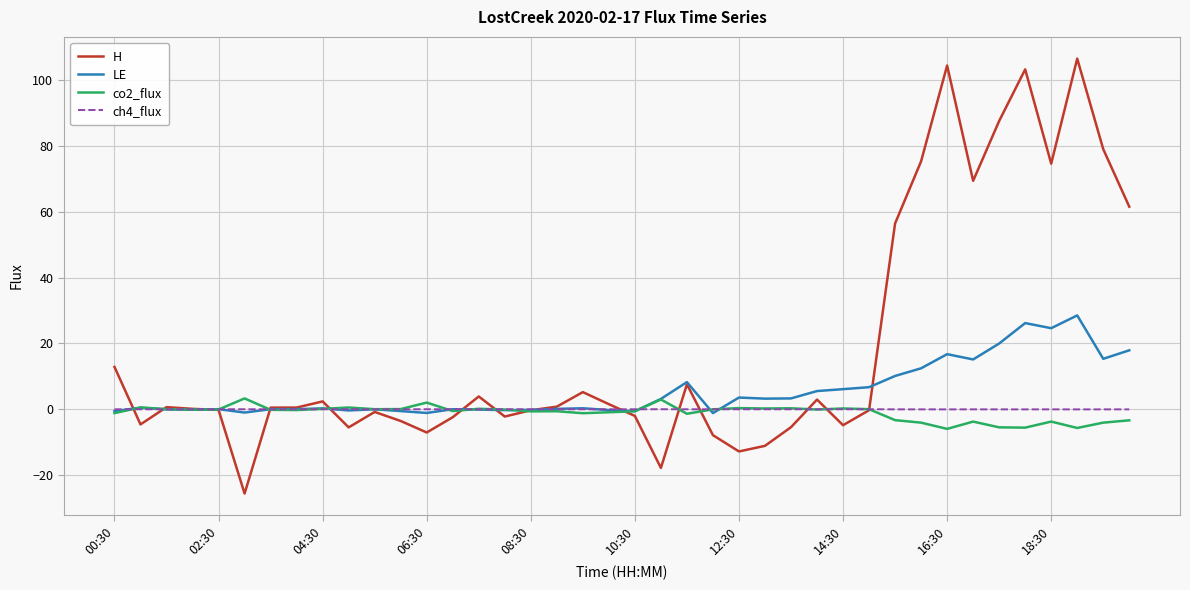

Which series has the widest spread of values?

H